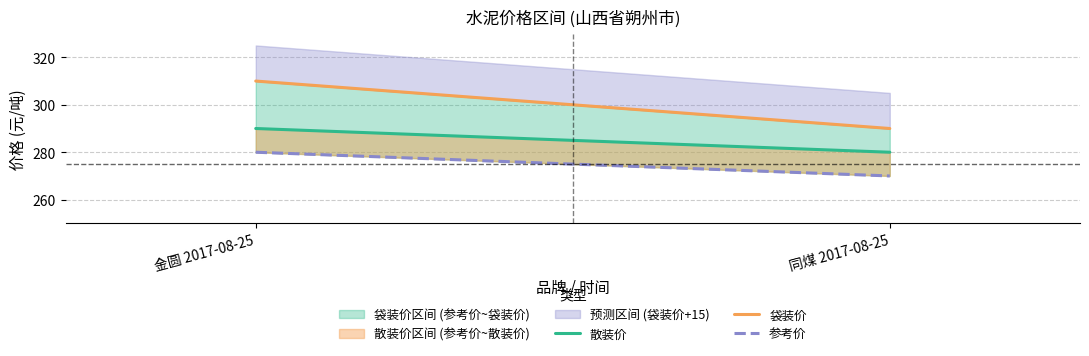

List the labels in order of 参考价 value, largest first.

金圆 2017-08-25, 同煤 2017-08-25